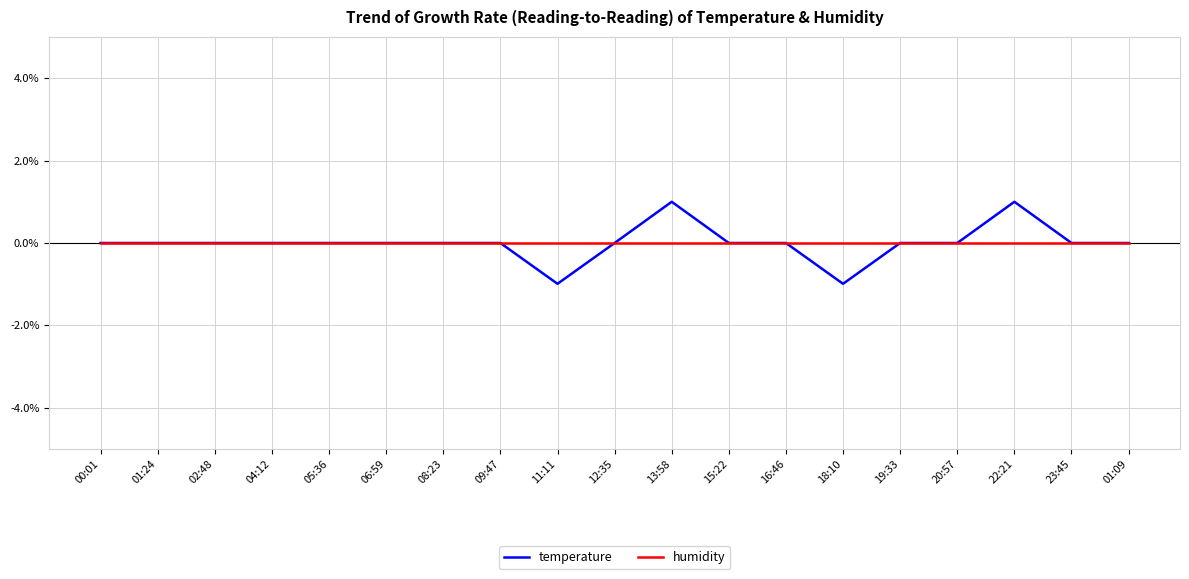

Is it true that temperature equals 1.0 at 22:21?

True